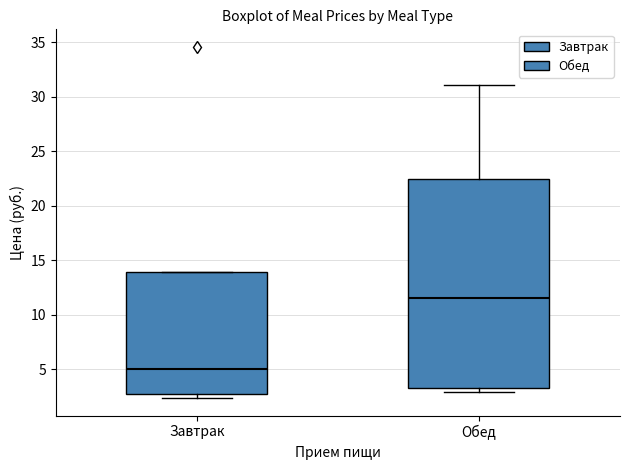

Comparing the boxes themselves (not the whiskers), which one is the tallest?

Обед